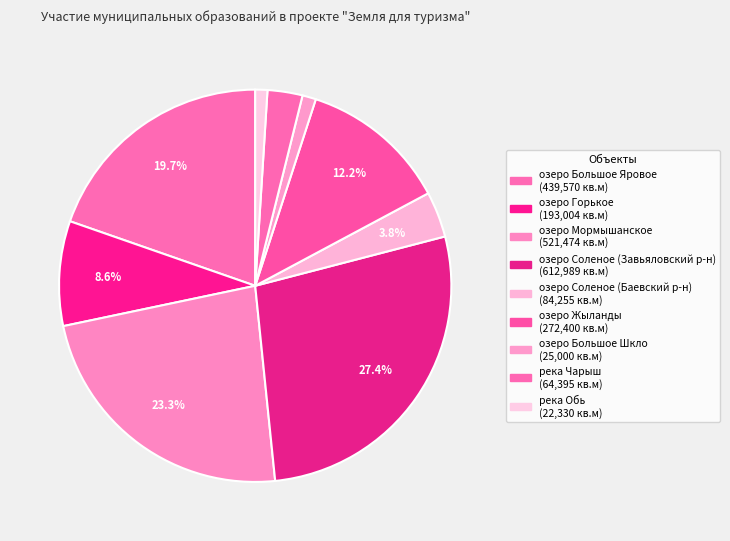

Is there any slice that represents more than half of the pie?

No